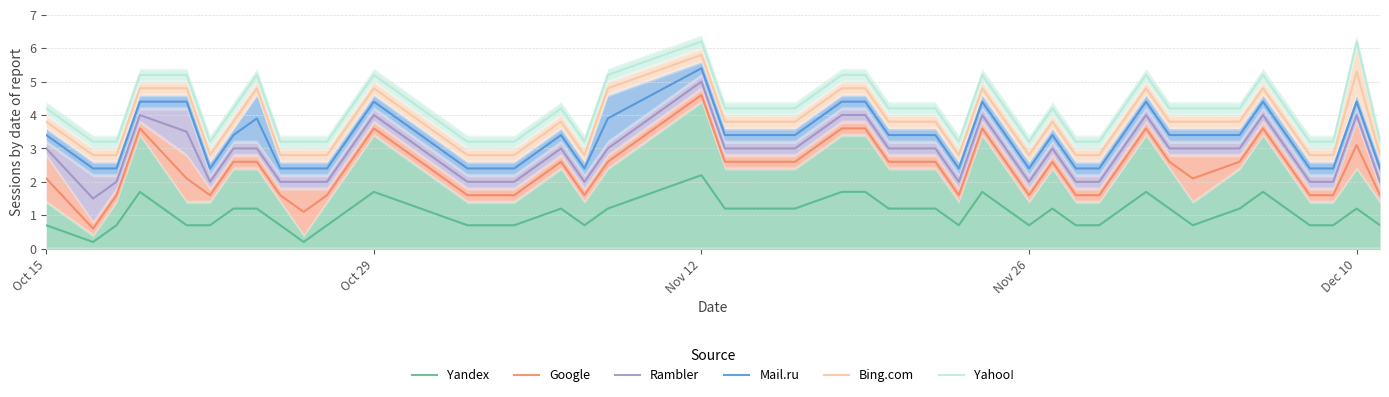

What is the maximum value for Rambler?

5.0